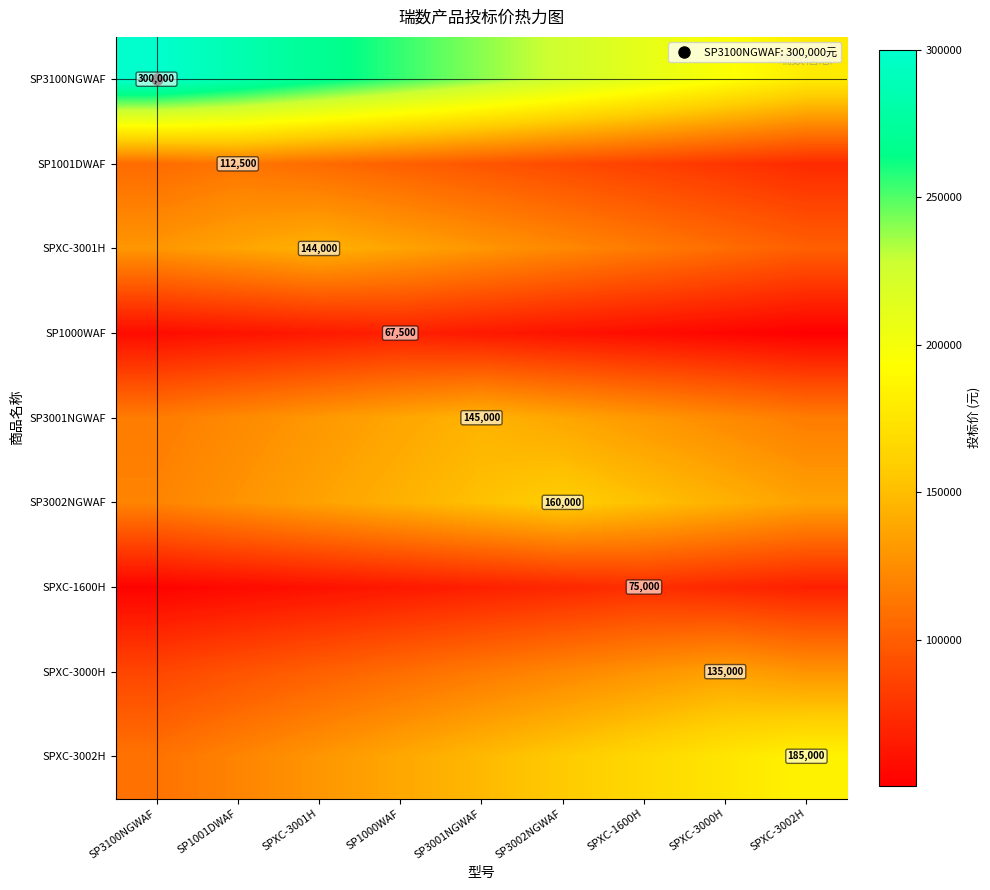

How many categories are shown in the chart?

9